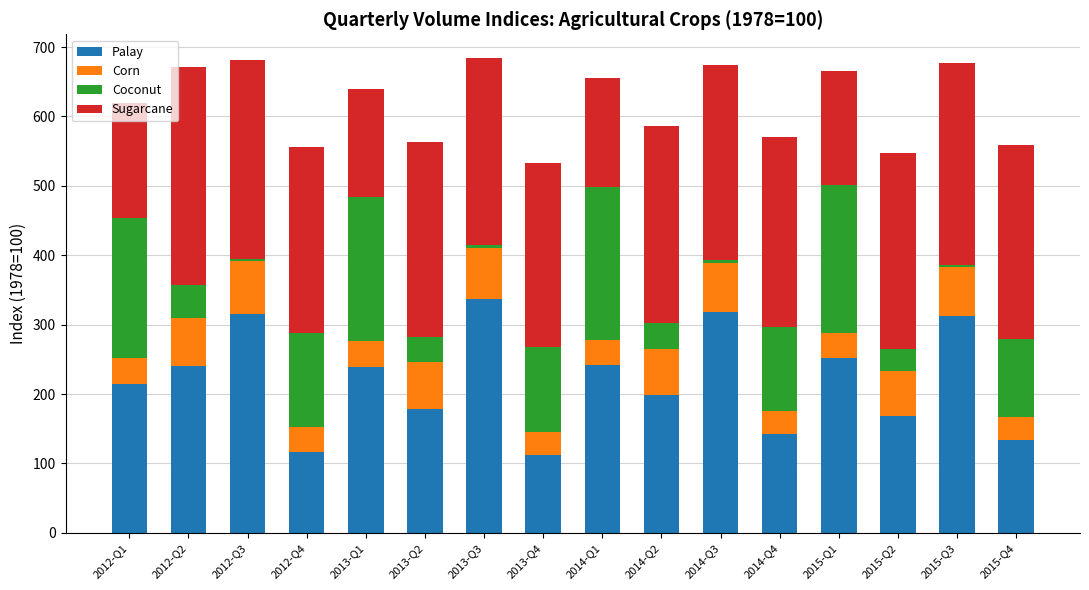

At which label does Palay reach its peak?

2013-Q3